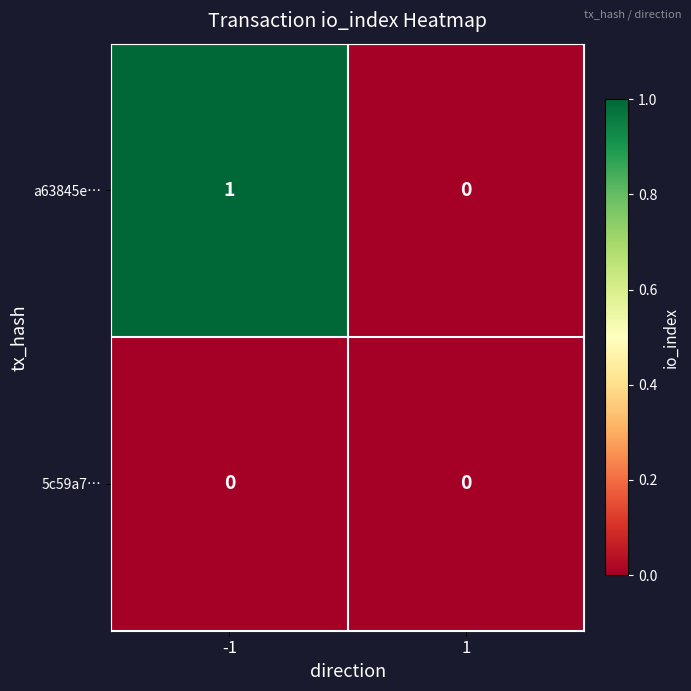

Is the value of a63845e… at -1 greater than the value of 5c59a7… at -1?

Yes